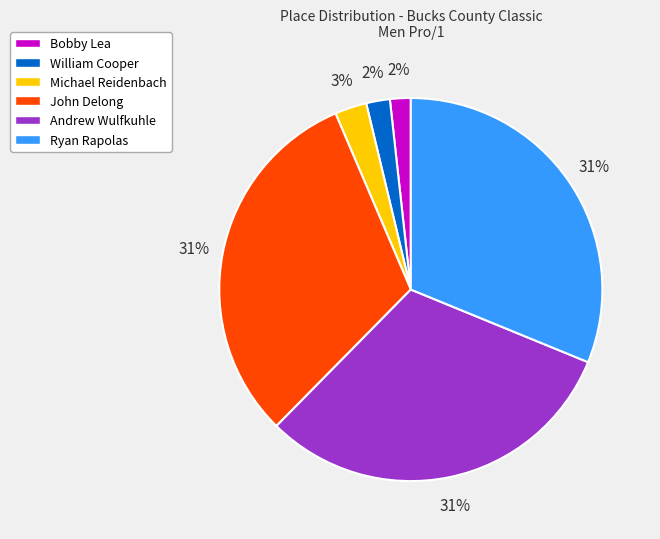

Between Michael Reidenbach and William Cooper, which is larger?

Michael Reidenbach